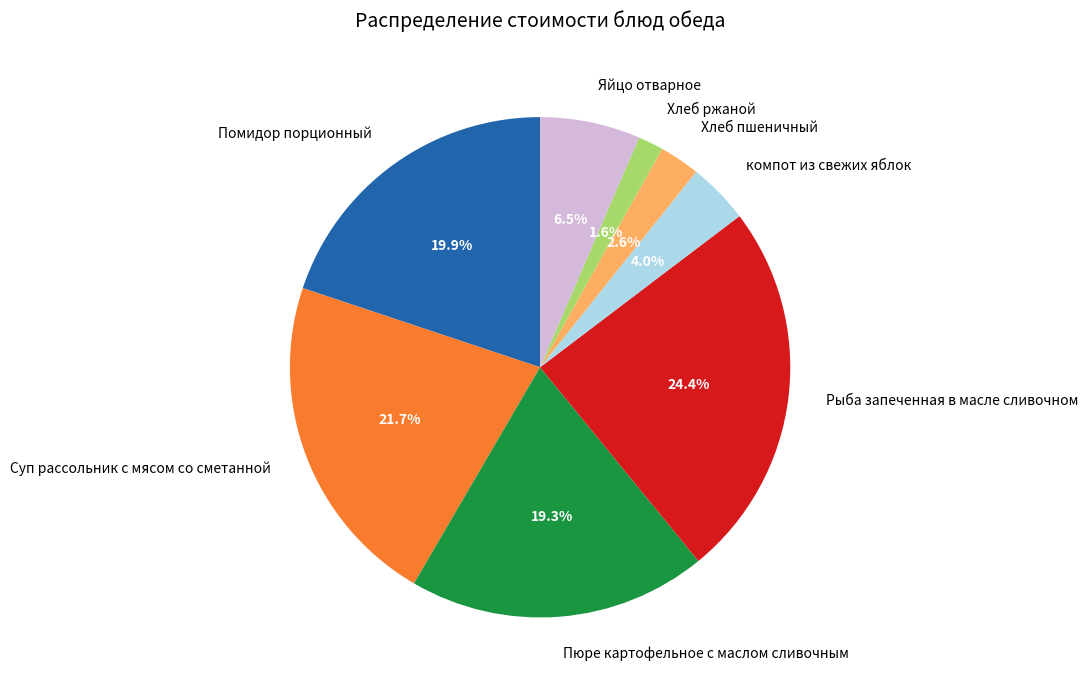

Which slice is the smallest?

Хлеб ржаной